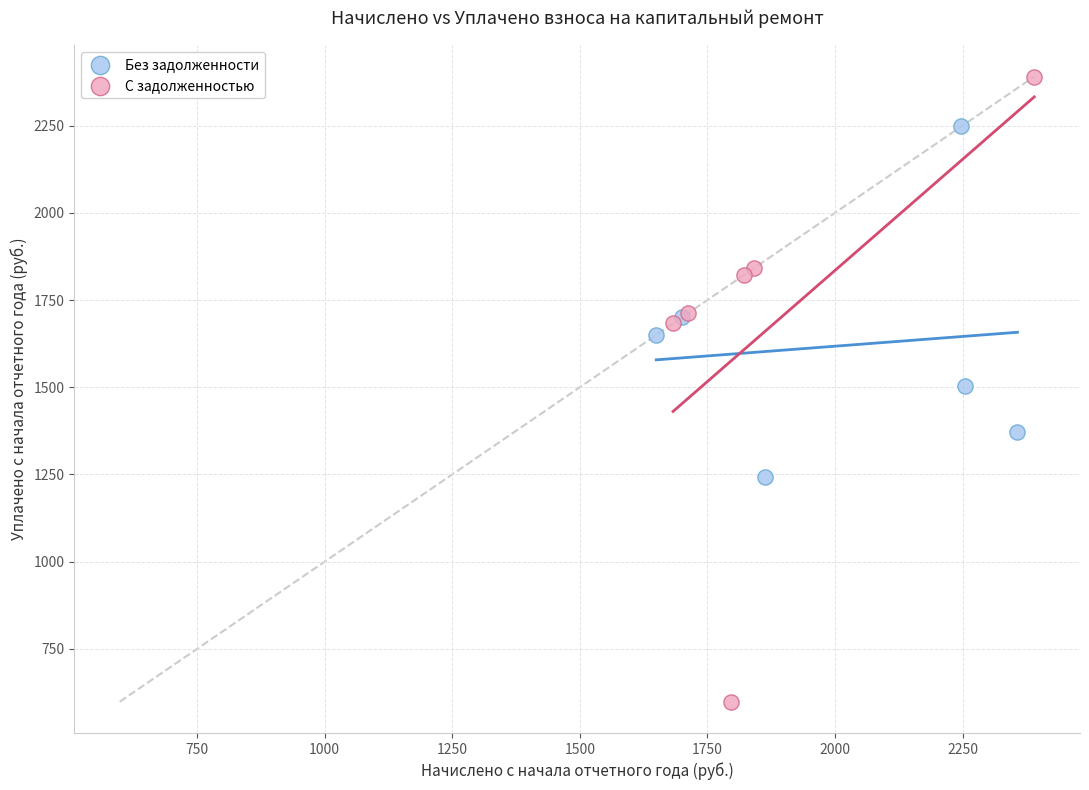

Which series has the largest Y range (max minus min)?

С задолженностью